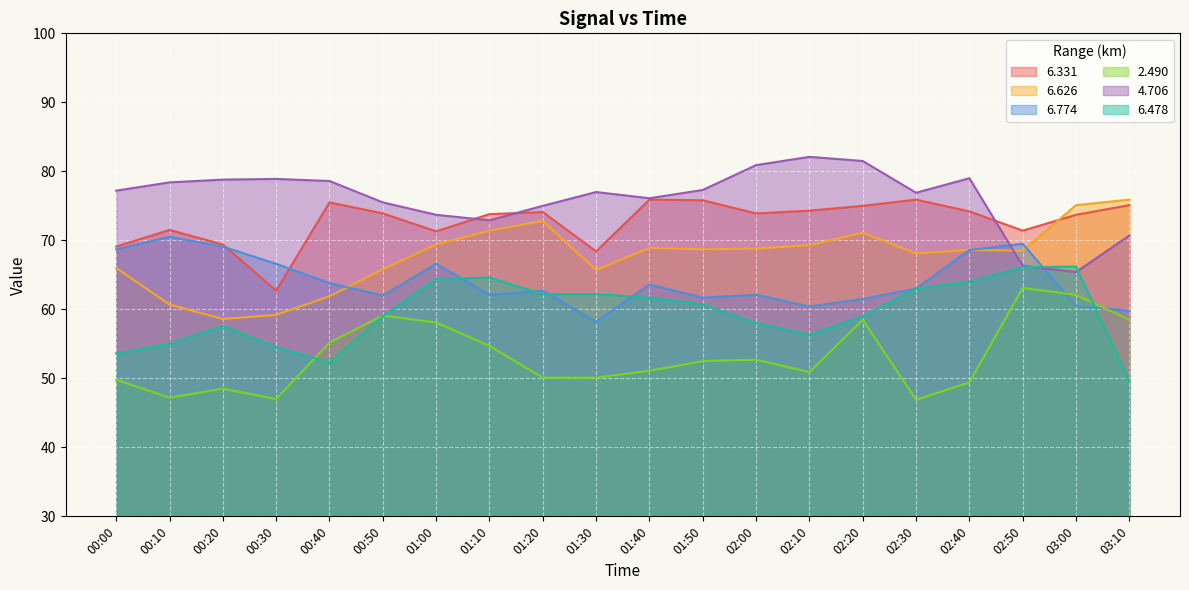

Is the value of 6.478 at 02:50 greater than the value of 6.774 at 00:30?

No